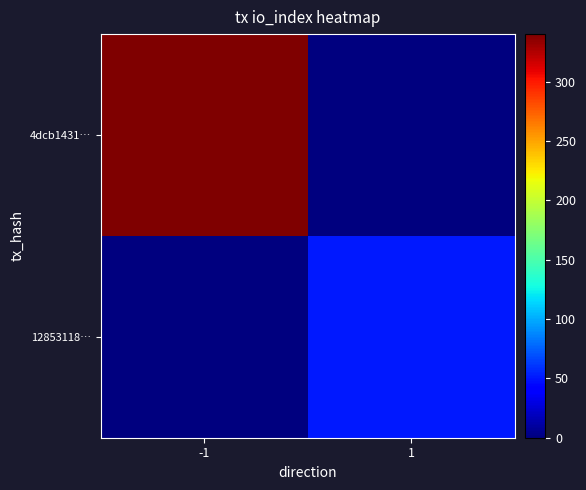

At which category does the chart reach its peak across all series?

-1